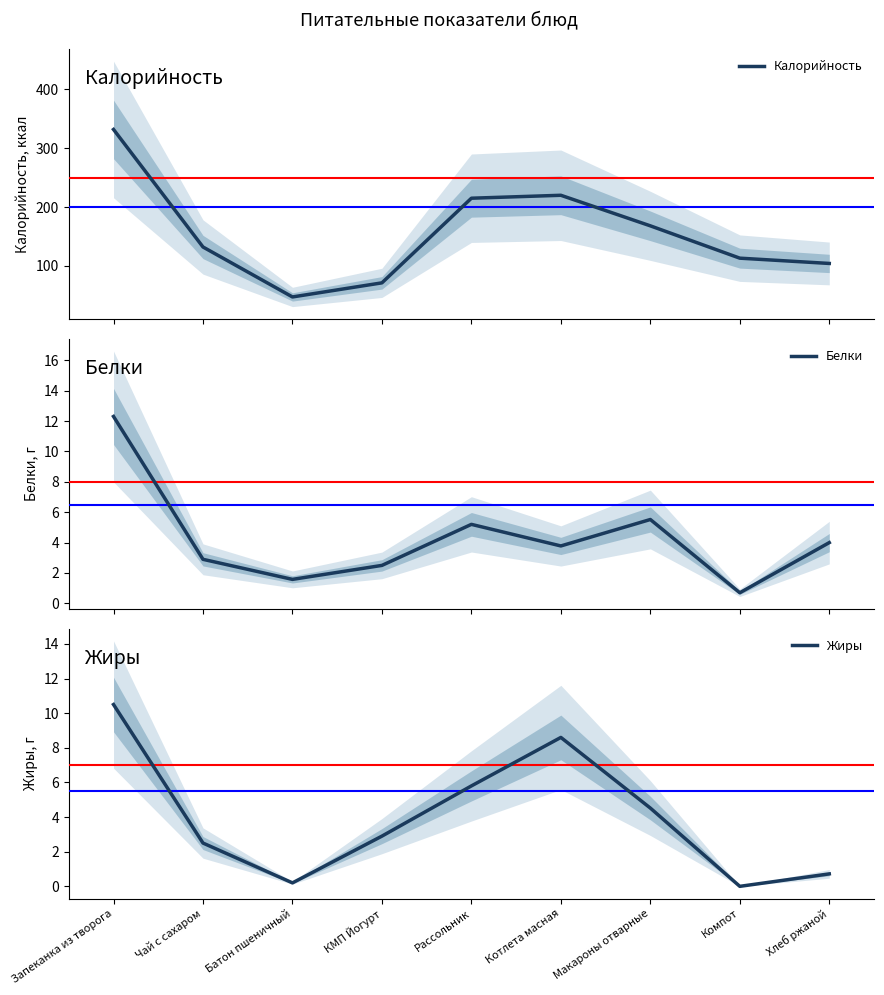

What position from the left is Рассольник?

5